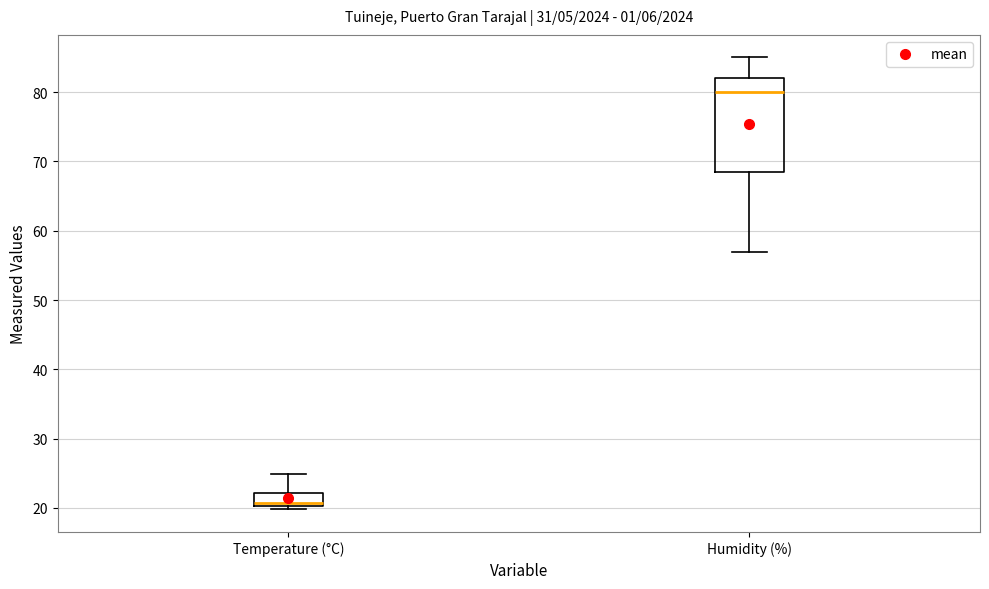

Where does the median line of the box for Temperature (°C) sit on the y-axis? The values are not printed on the chart, so give them approximately, as read against the axis.

21